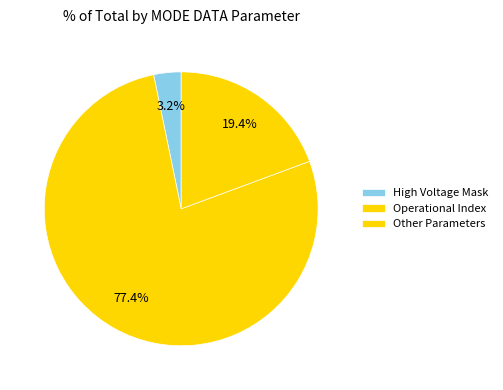

How many slices are in this pie chart?

3